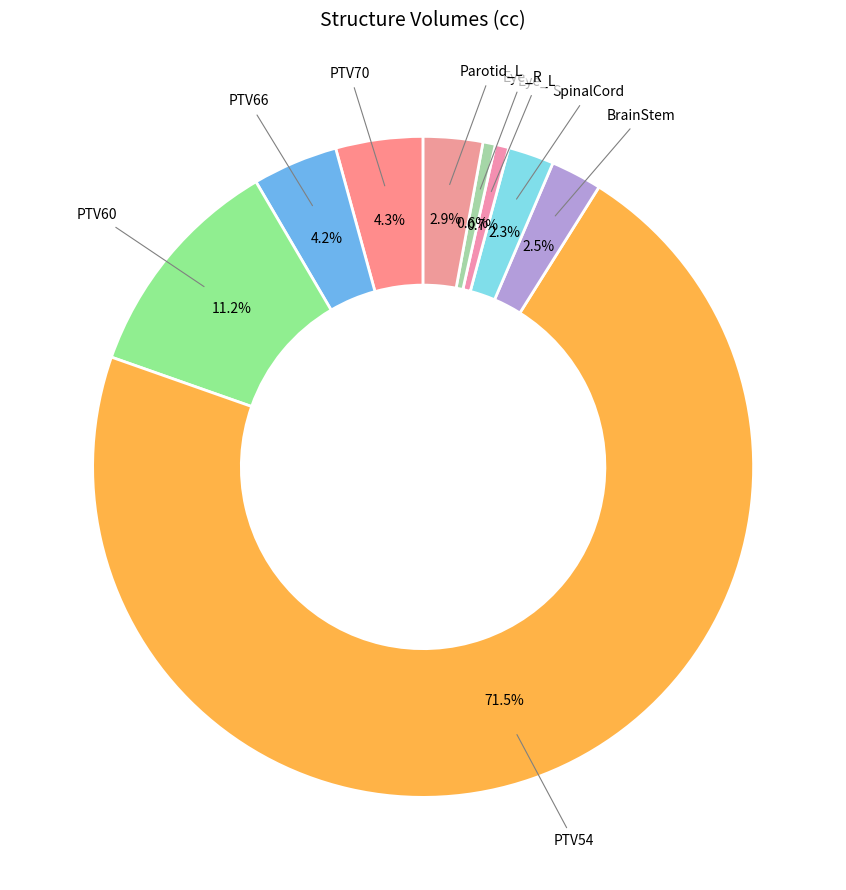

How many slices are in this pie chart?

9